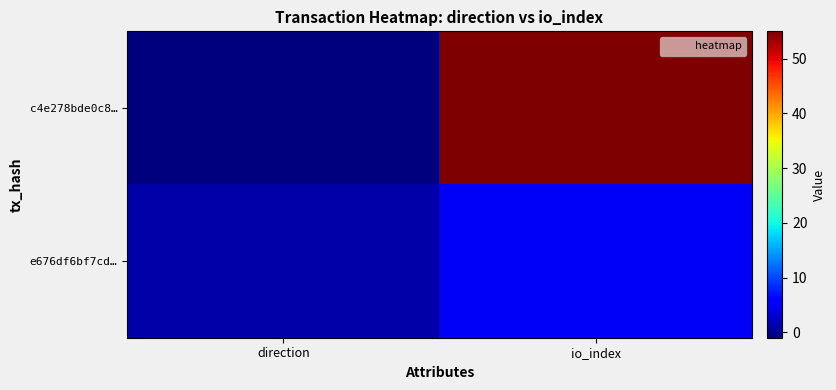

List the series in order of their overall mean, lowest first.

e676df6bf7cd…, c4e278bde0c8…